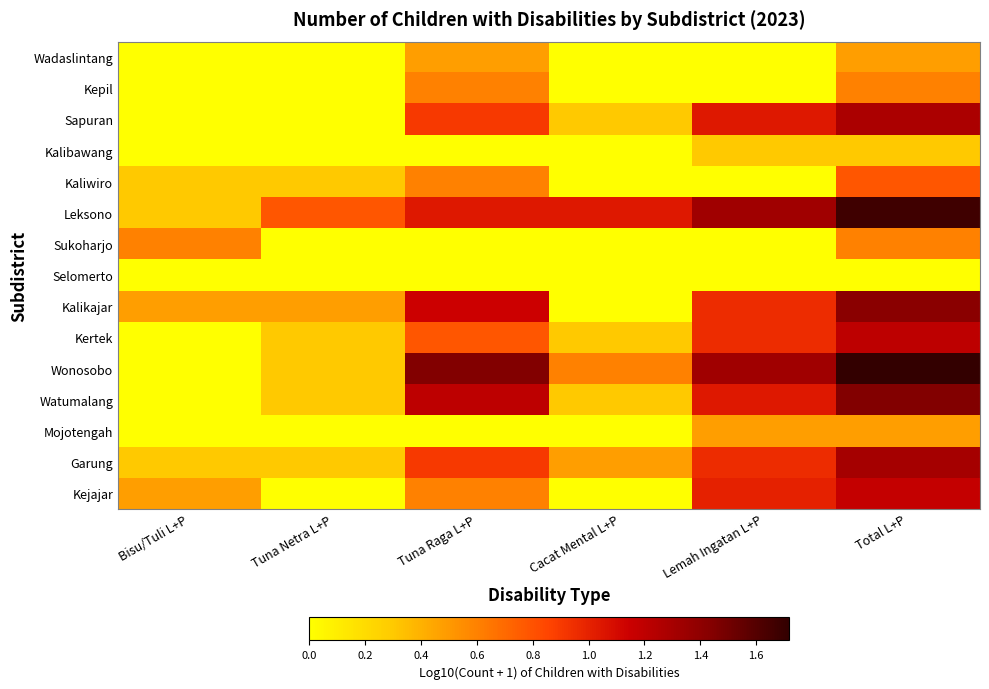

Reading right to left, what are all the values shown in this chart?

Wadaslintang: Total L+P=0.5	Lemah Ingatan L+P=0.0	Cacat Mental L+P=0.0	Tuna Raga L+P=0.5	Tuna Netra L+P=0.0	Bisu/Tuli L+P=0.0
Kepil: Total L+P=0.6	Lemah Ingatan L+P=0.0	Cacat Mental L+P=0.0	Tuna Raga L+P=0.6	Tuna Netra L+P=0.0	Bisu/Tuli L+P=0.0
Sapuran: Total L+P=1.3	Lemah Ingatan L+P=1.0	Cacat Mental L+P=0.3	Tuna Raga L+P=0.9	Tuna Netra L+P=0.0	Bisu/Tuli L+P=0.0
Kalibawang: Total L+P=0.3	Lemah Ingatan L+P=0.3	Cacat Mental L+P=0.0	Tuna Raga L+P=0.0	Tuna Netra L+P=0.0	Bisu/Tuli L+P=0.0
Kaliwiro: Total L+P=0.8	Lemah Ingatan L+P=0.0	Cacat Mental L+P=0.0	Tuna Raga L+P=0.6	Tuna Netra L+P=0.3	Bisu/Tuli L+P=0.3
Leksono: Total L+P=1.7	Lemah Ingatan L+P=1.3	Cacat Mental L+P=1.0	Tuna Raga L+P=1.0	Tuna Netra L+P=0.8	Bisu/Tuli L+P=0.3
Sukoharjo: Total L+P=0.6	Lemah Ingatan L+P=0.0	Cacat Mental L+P=0.0	Tuna Raga L+P=0.0	Tuna Netra L+P=0.0	Bisu/Tuli L+P=0.6
Selomerto: Total L+P=0.0	Lemah Ingatan L+P=0.0	Cacat Mental L+P=0.0	Tuna Raga L+P=0.0	Tuna Netra L+P=0.0	Bisu/Tuli L+P=0.0
Kalikajar: Total L+P=1.4	Lemah Ingatan L+P=1.0	Cacat Mental L+P=0.0	Tuna Raga L+P=1.1	Tuna Netra L+P=0.5	Bisu/Tuli L+P=0.5
Kertek: Total L+P=1.2	Lemah Ingatan L+P=1.0	Cacat Mental L+P=0.3	Tuna Raga L+P=0.8	Tuna Netra L+P=0.3	Bisu/Tuli L+P=0.0
Wonosobo: Total L+P=1.7	Lemah Ingatan L+P=1.3	Cacat Mental L+P=0.6	Tuna Raga L+P=1.4	Tuna Netra L+P=0.3	Bisu/Tuli L+P=0.0
Watumalang: Total L+P=1.4	Lemah Ingatan L+P=1.0	Cacat Mental L+P=0.3	Tuna Raga L+P=1.2	Tuna Netra L+P=0.3	Bisu/Tuli L+P=0.0
Mojotengah: Total L+P=0.5	Lemah Ingatan L+P=0.5	Cacat Mental L+P=0.0	Tuna Raga L+P=0.0	Tuna Netra L+P=0.0	Bisu/Tuli L+P=0.0
Garung: Total L+P=1.3	Lemah Ingatan L+P=1.0	Cacat Mental L+P=0.5	Tuna Raga L+P=0.9	Tuna Netra L+P=0.3	Bisu/Tuli L+P=0.3
Kejajar: Total L+P=1.2	Lemah Ingatan L+P=1.0	Cacat Mental L+P=0.0	Tuna Raga L+P=0.6	Tuna Netra L+P=0.0	Bisu/Tuli L+P=0.5